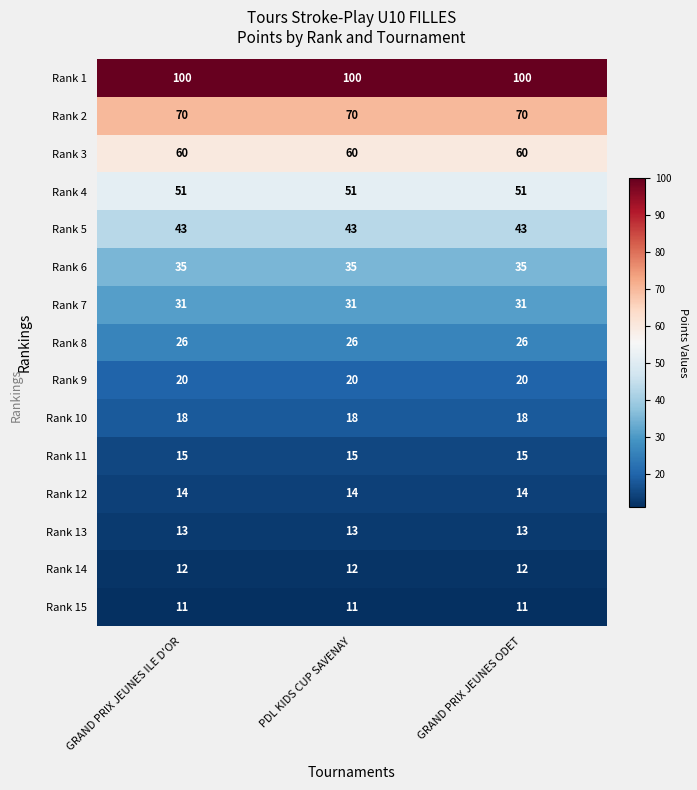

What is the difference between the highest and lowest values at PDL KIDS CUP SAVENAY?

89